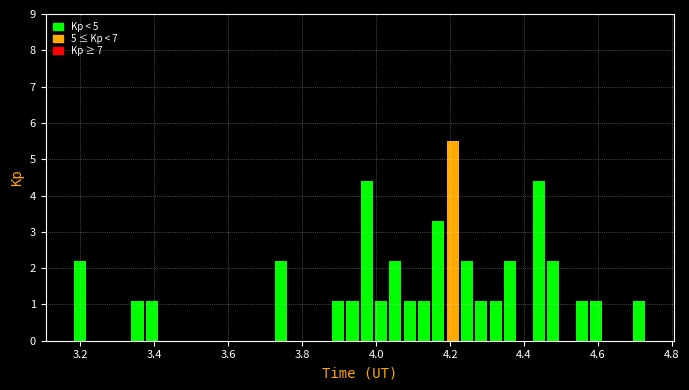

Around what value on the x-axis is the tallest bar? Give the approximate position of its centre, as read against the axis.

4.20